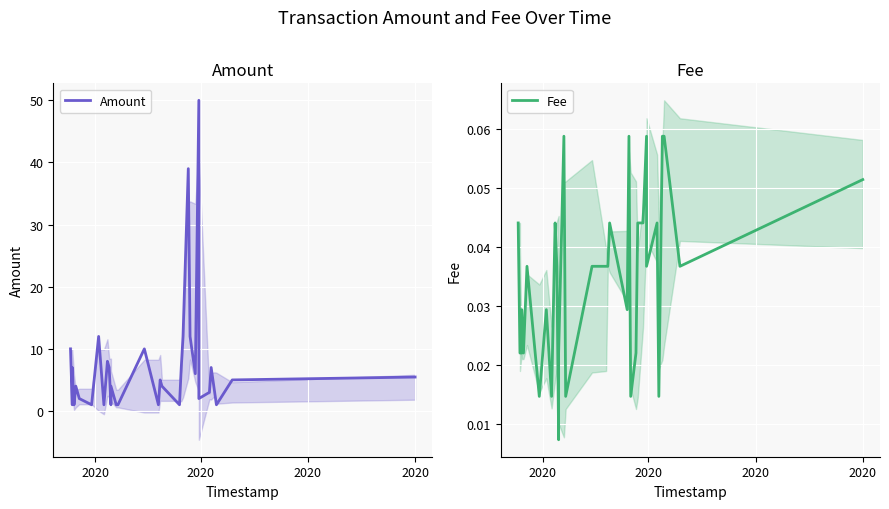

Which series has the largest total across all categories?

Amount